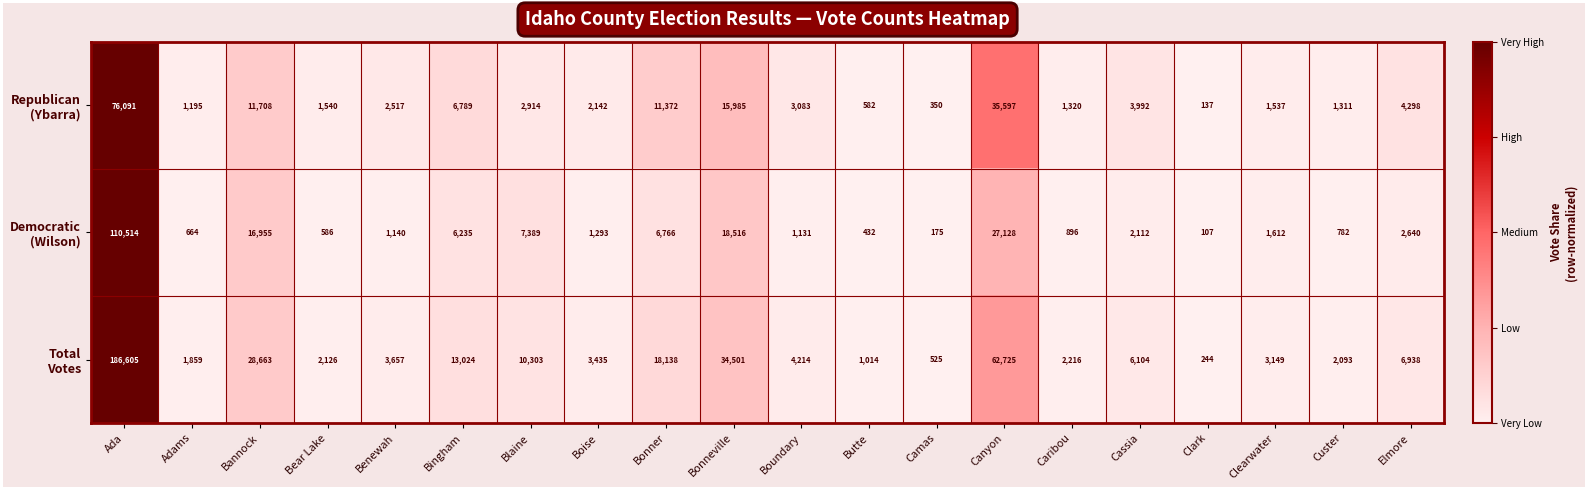

How many distinct data groups are displayed?

3